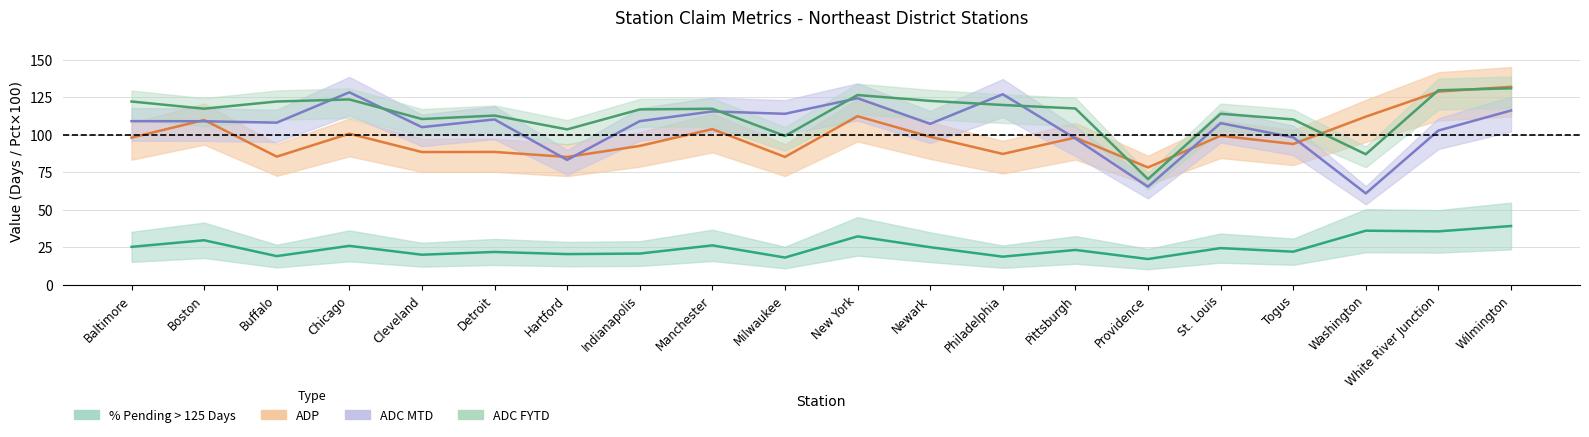

Which series changed the most between Cleveland and Pittsburgh?

ADP